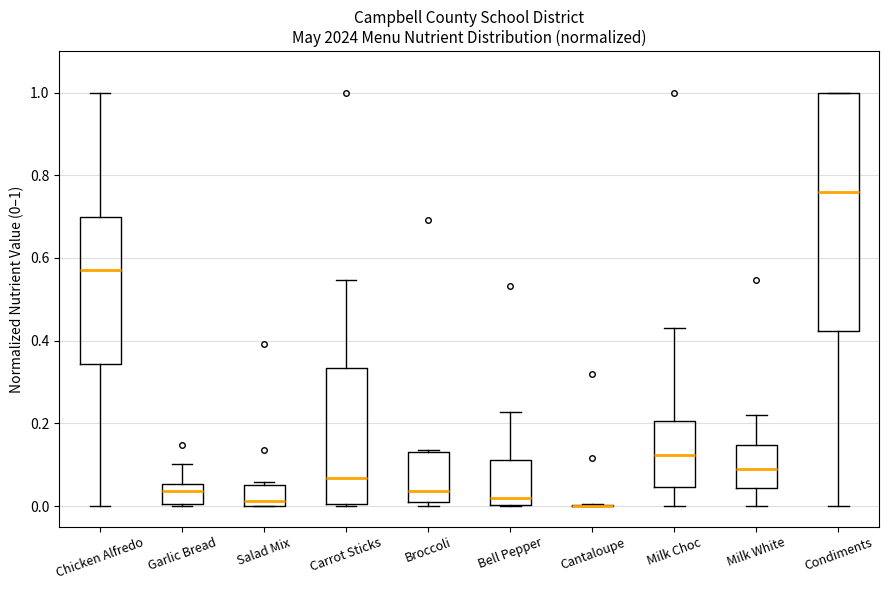

Where is the lower edge of the box for Broccoli on the y-axis? The values are not printed on the chart, so give them approximately, as read against the axis.

0.00